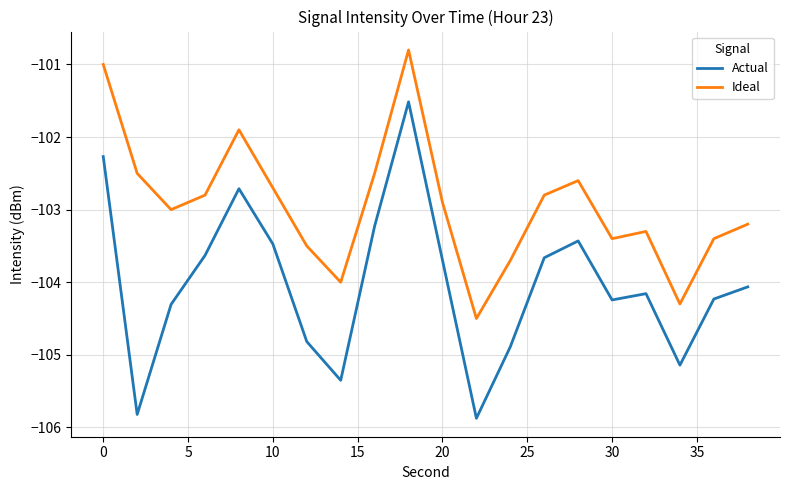

True or false: Actual and Ideal cross at least once.

False